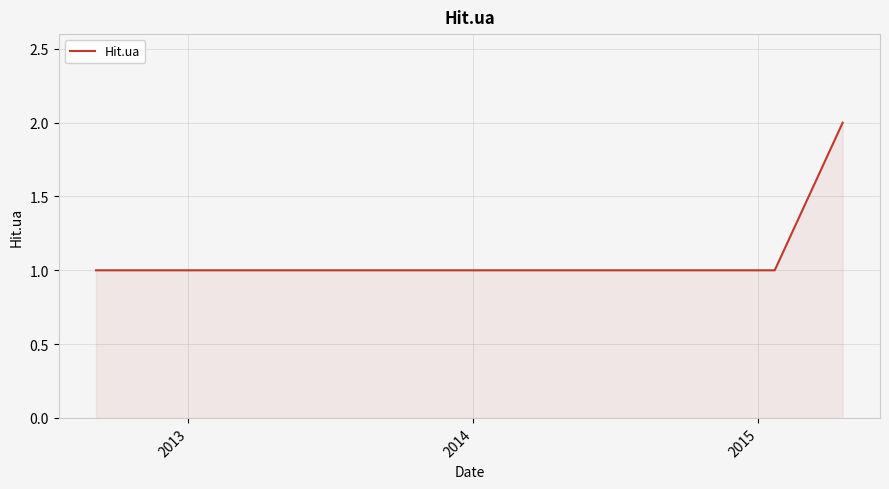

True or false: the data has more than 2 interior local peaks.

False